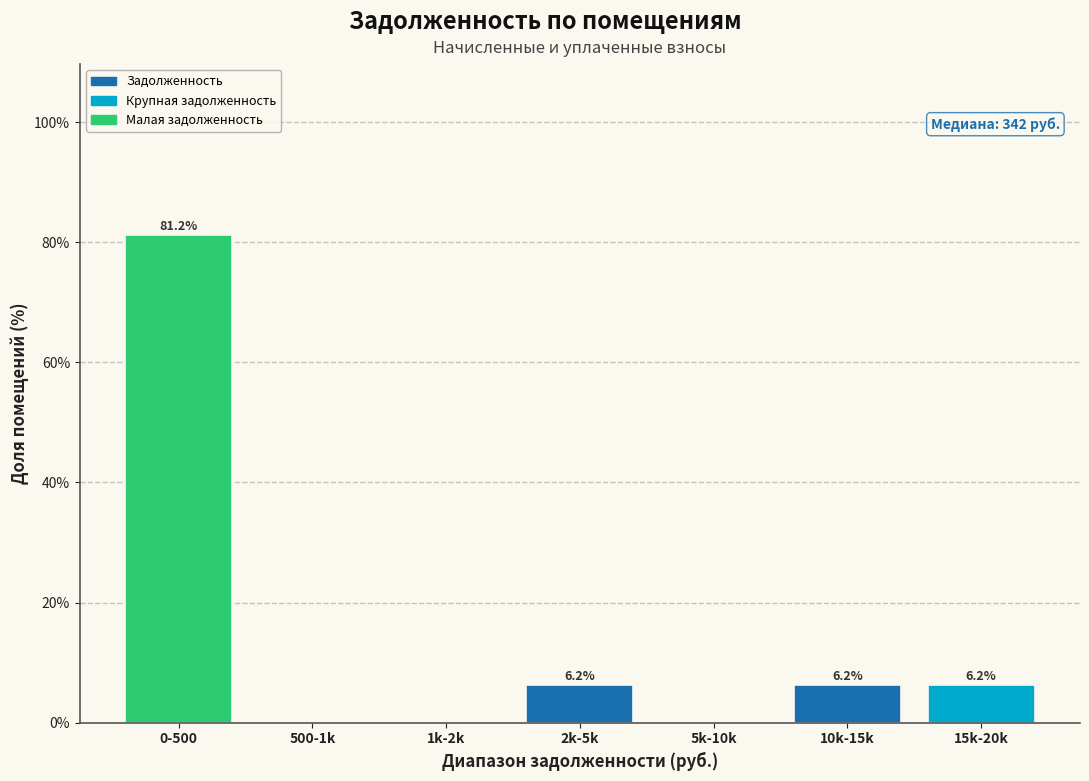

True or false: the data shows 10.0 at 15k-20k.

False